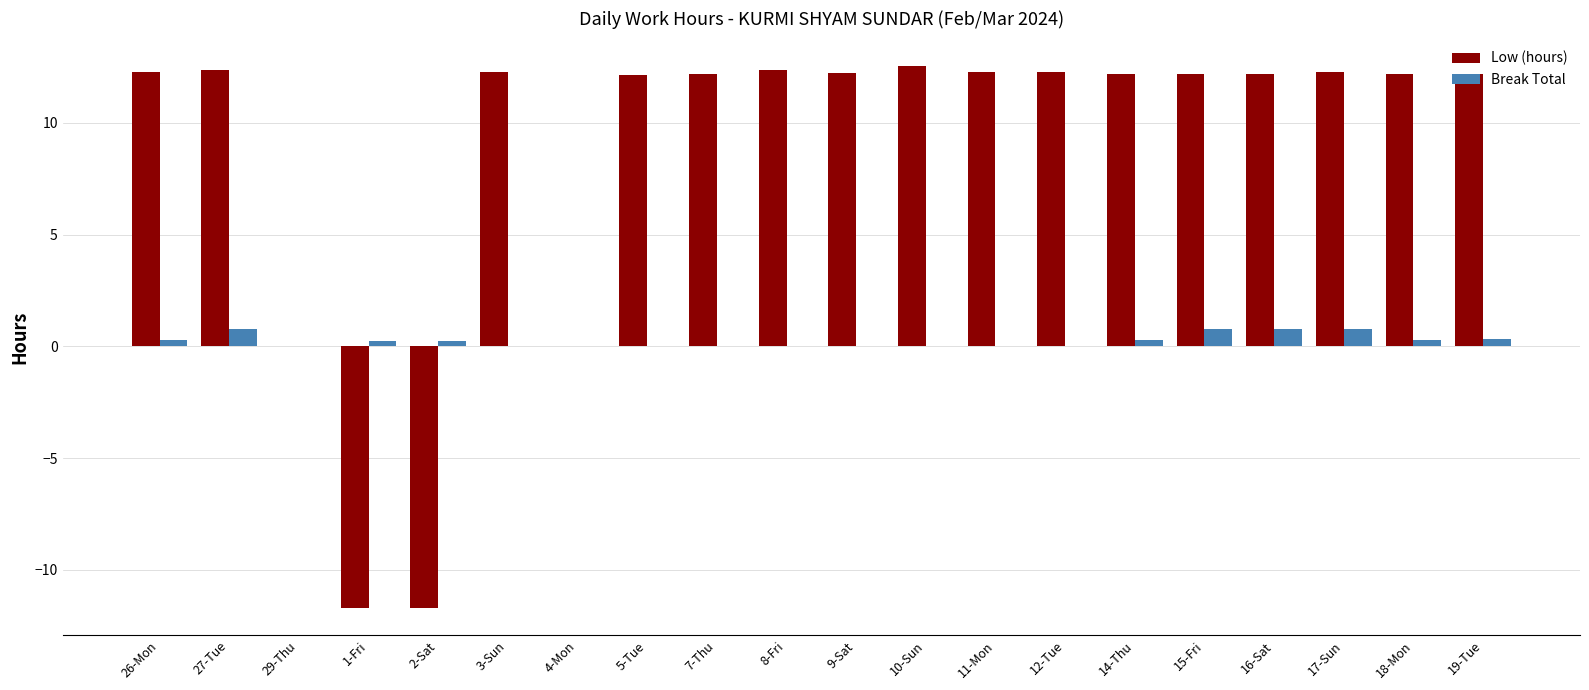

True or false: Break Total has a value of 0.8 at 27-Tue.

True